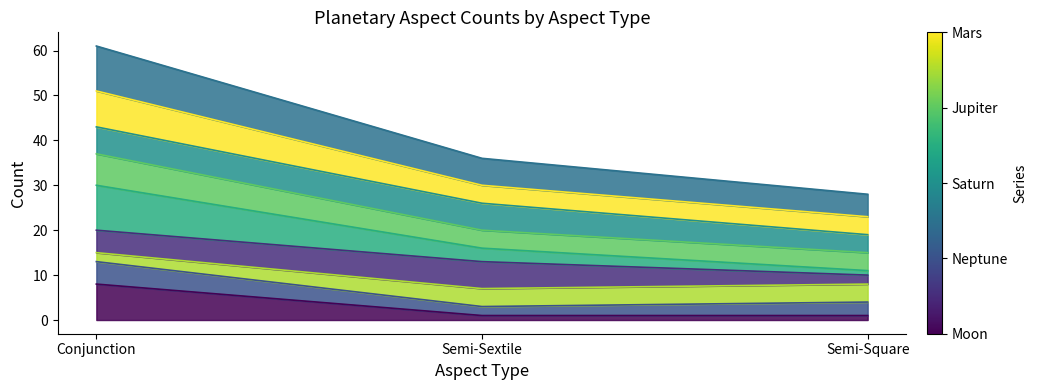

Does the chart have visible grid lines?

No